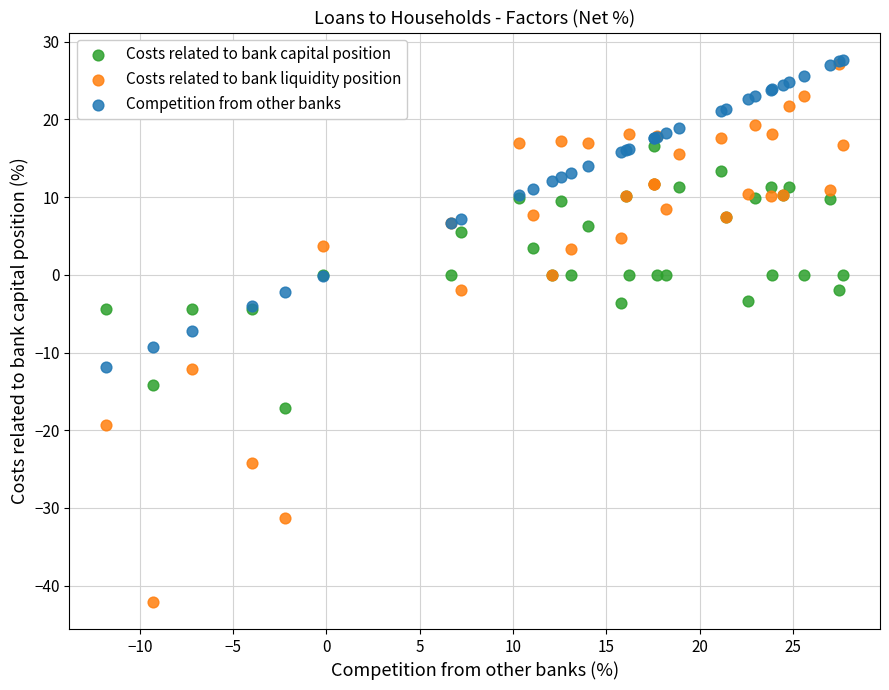

Which series reaches the minimum Y coordinate?

Costs related to bank liquidity position